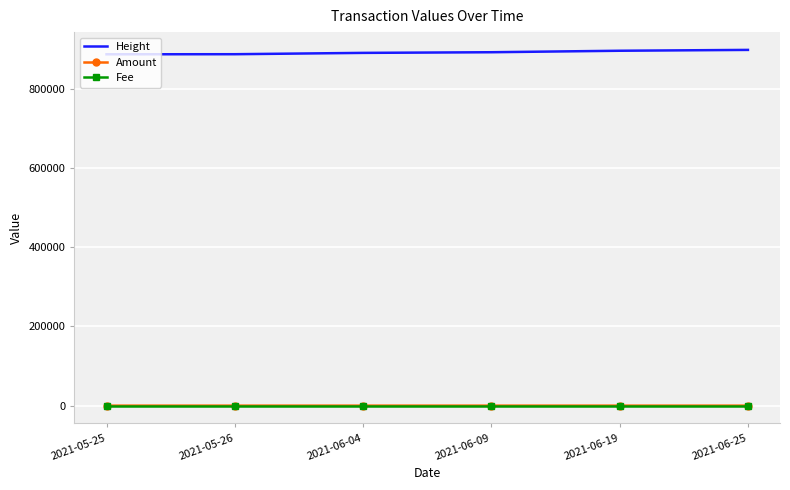

True or false: Amount and Height cross at least once.

False